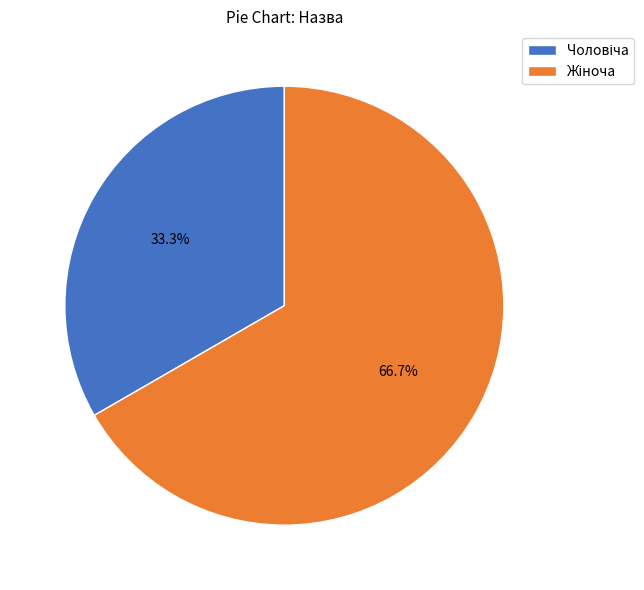

What percentage is the Жіноча slice, to the nearest percent?

67%